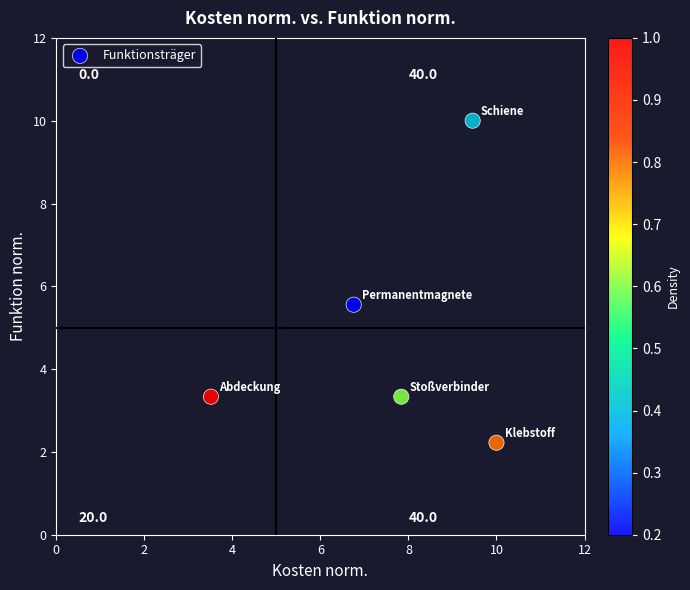

What is the average X value?

7.5